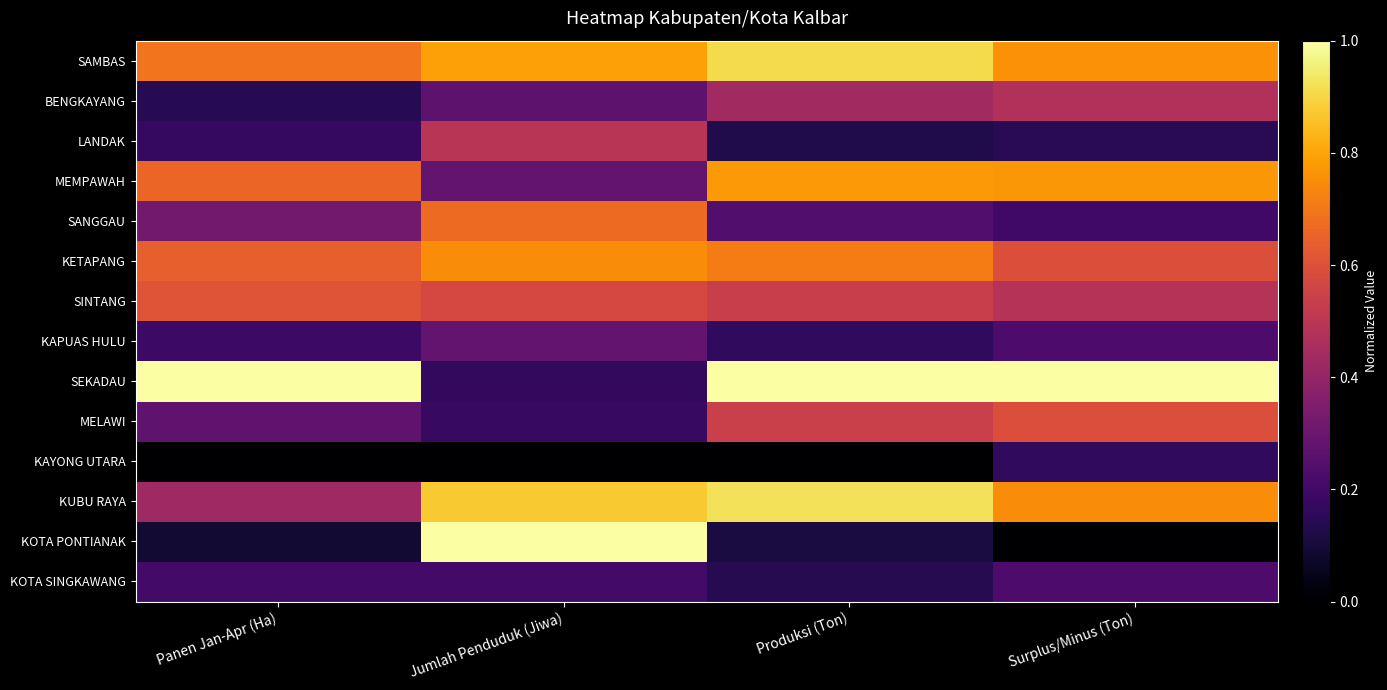

At which category does the chart reach its peak across all series?

Panen Jan-Apr (Ha)